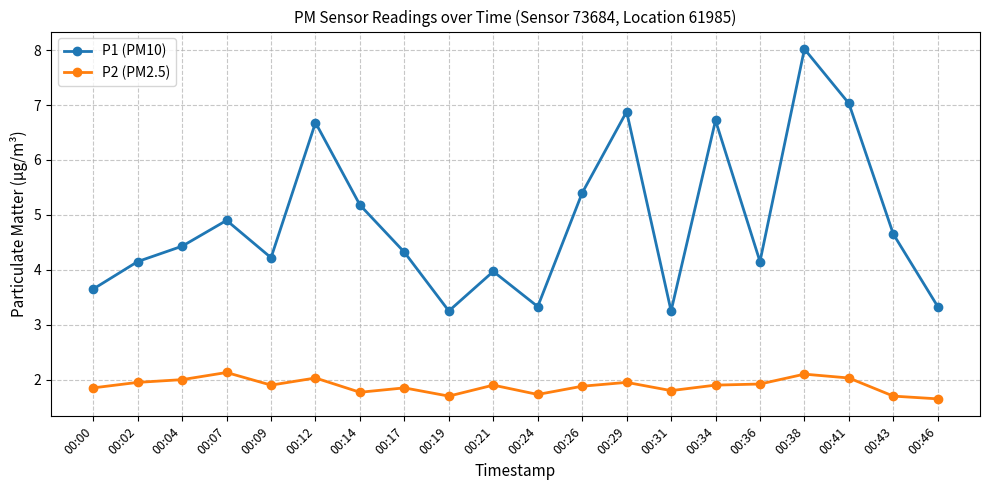

The P2 (PM2.5) series shows 2.7 at 00:43. True or false?

False